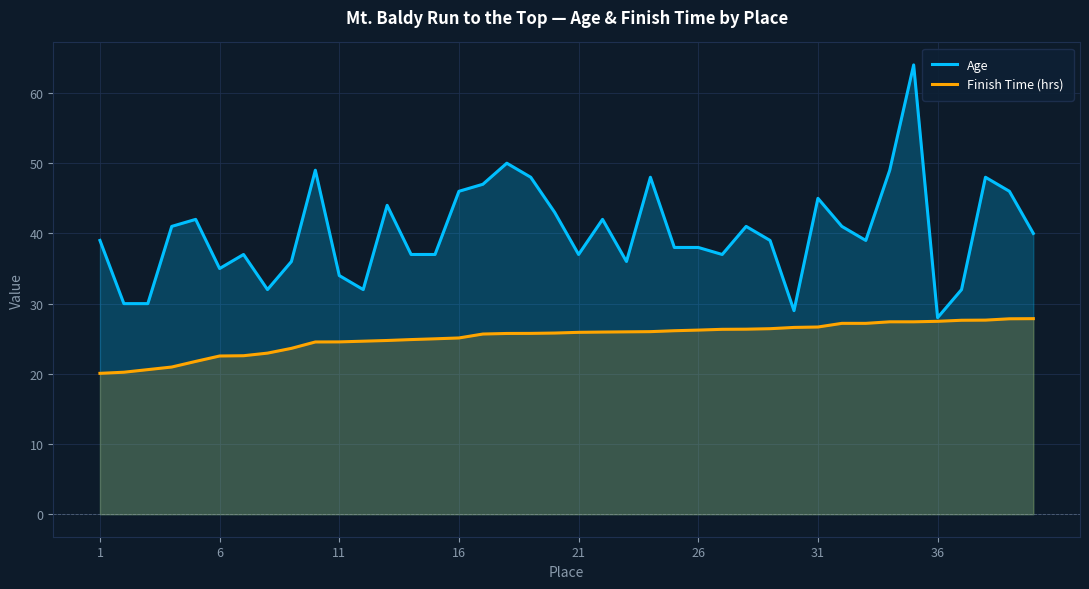

Is the value of Age at 21 greater than the value of Finish Time (hrs) at 26?

Yes